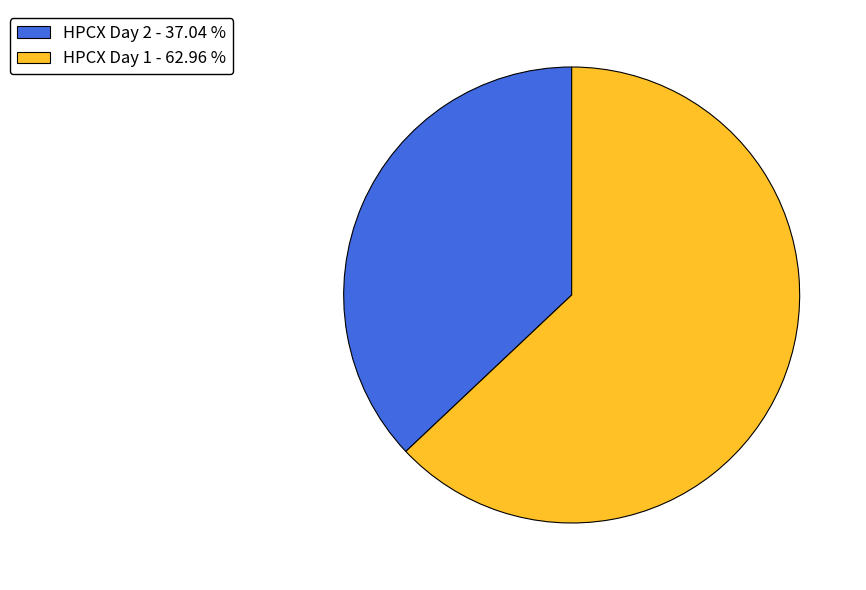

Count the number of slices in the pie.

2